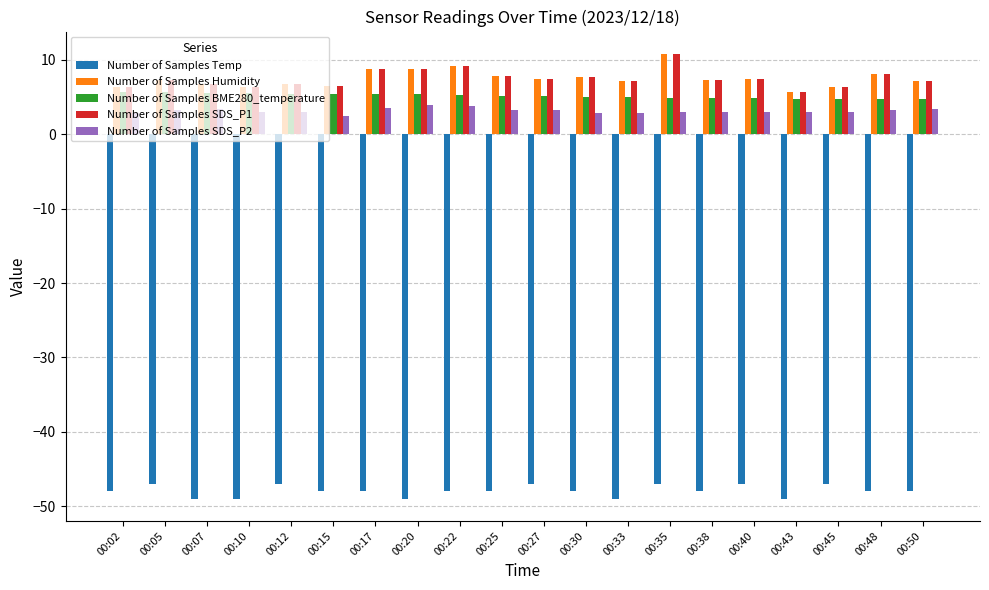

What is the difference between the maximum and minimum values in the Number of Samples SDS_P2 series?

1.5